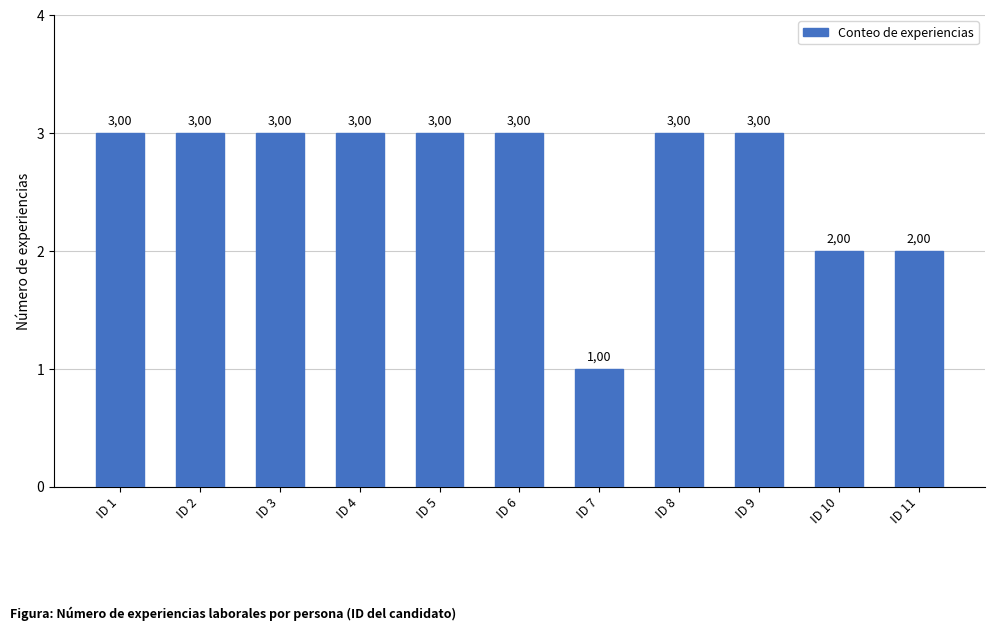

Are the bars horizontal?

No